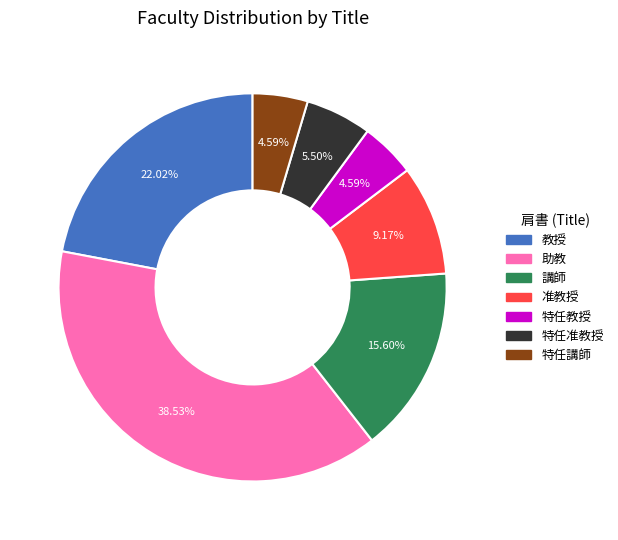

Which has a higher value, 講師 or 特任講師?

講師